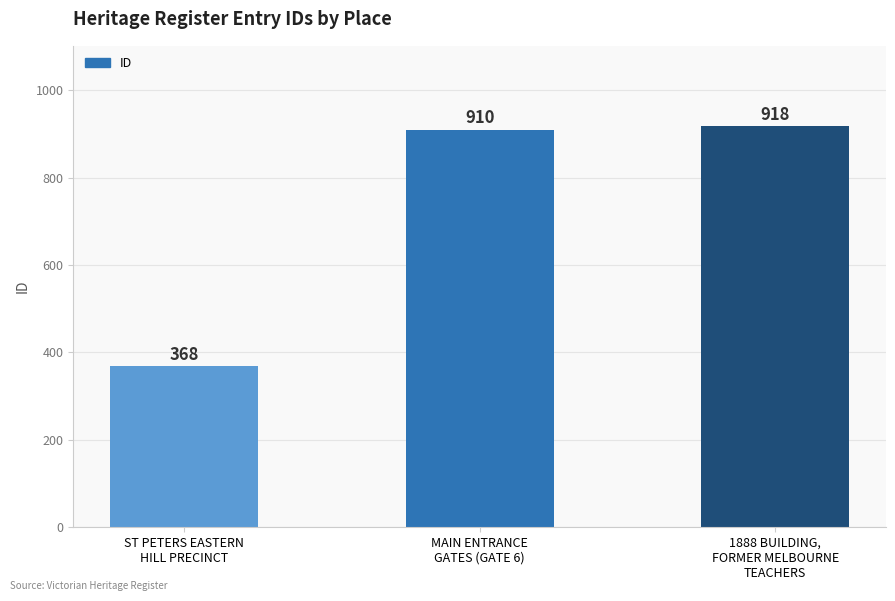

How many bars are there in total?

3